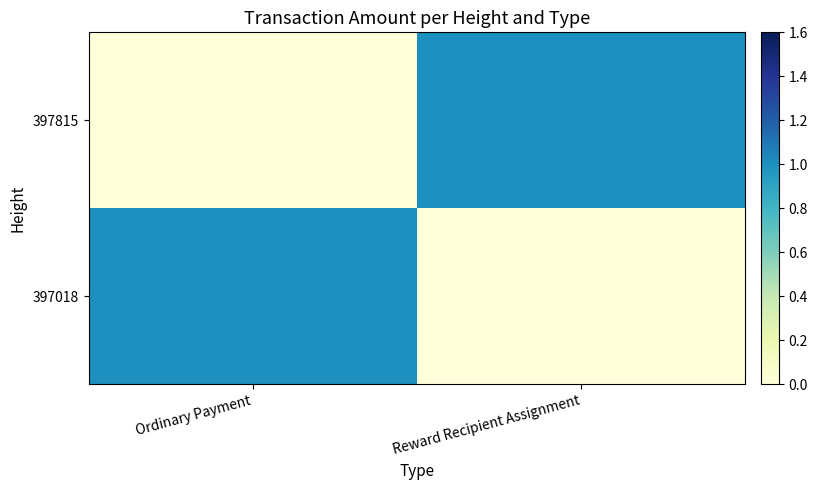

Reading left to right, transcribe all the data shown in this chart.

397018: Ordinary Payment=1	Reward Recipient Assignment=0
397815: Ordinary Payment=0	Reward Recipient Assignment=1